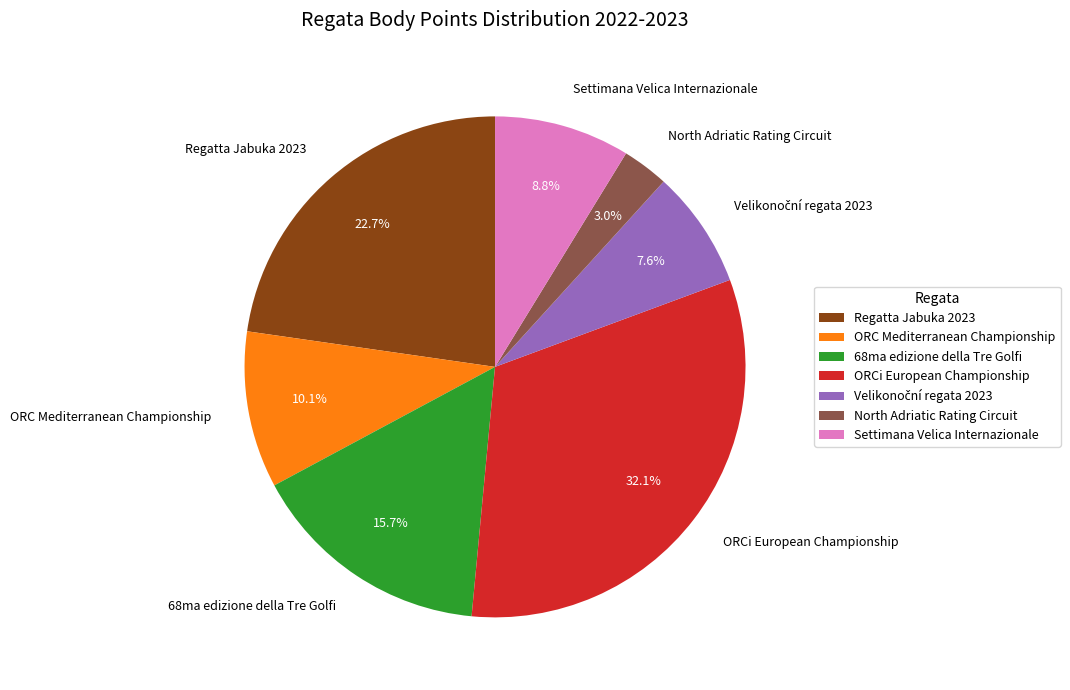

Which has a higher value, Regatta Jabuka 2023 or 68ma edizione della Tre Golfi?

Regatta Jabuka 2023